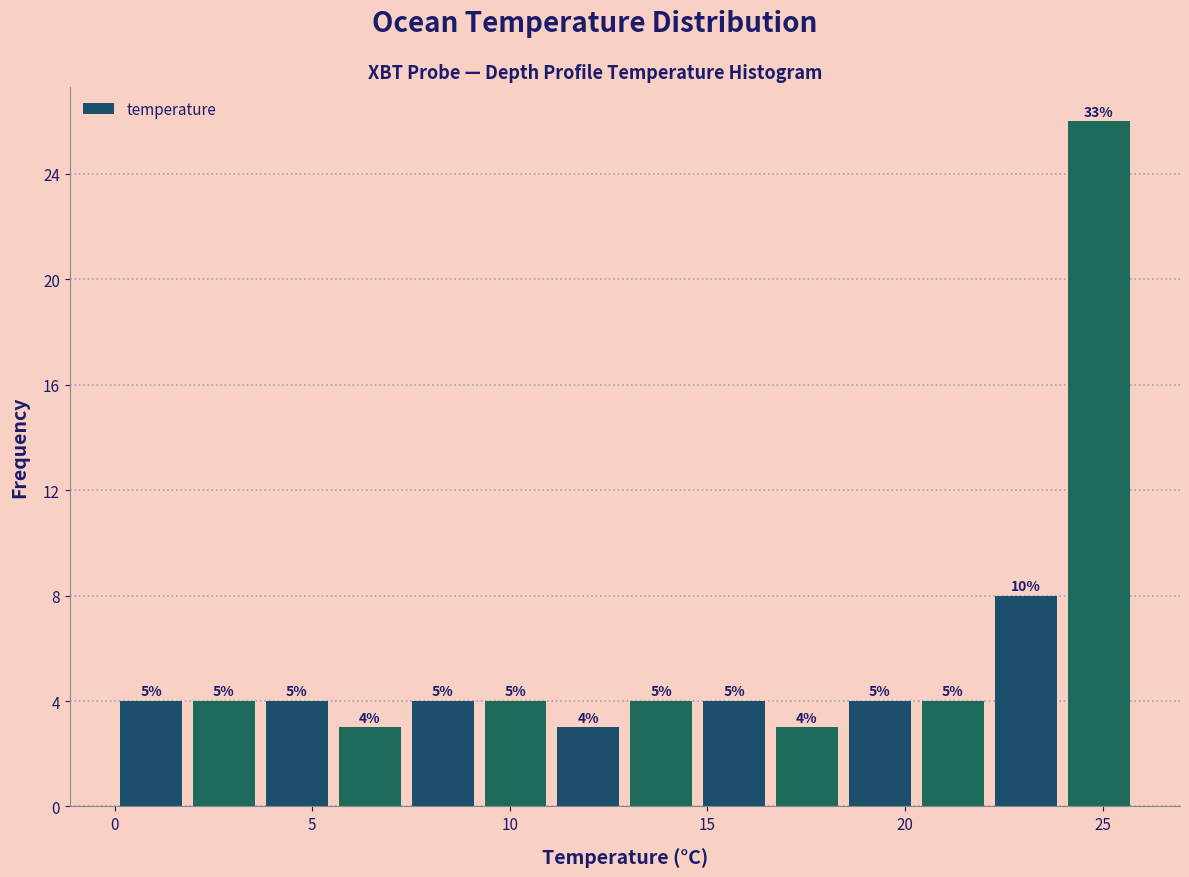

Around what value on the x-axis is the tallest bar? Give the approximate position of its centre, as read against the axis.

25.0